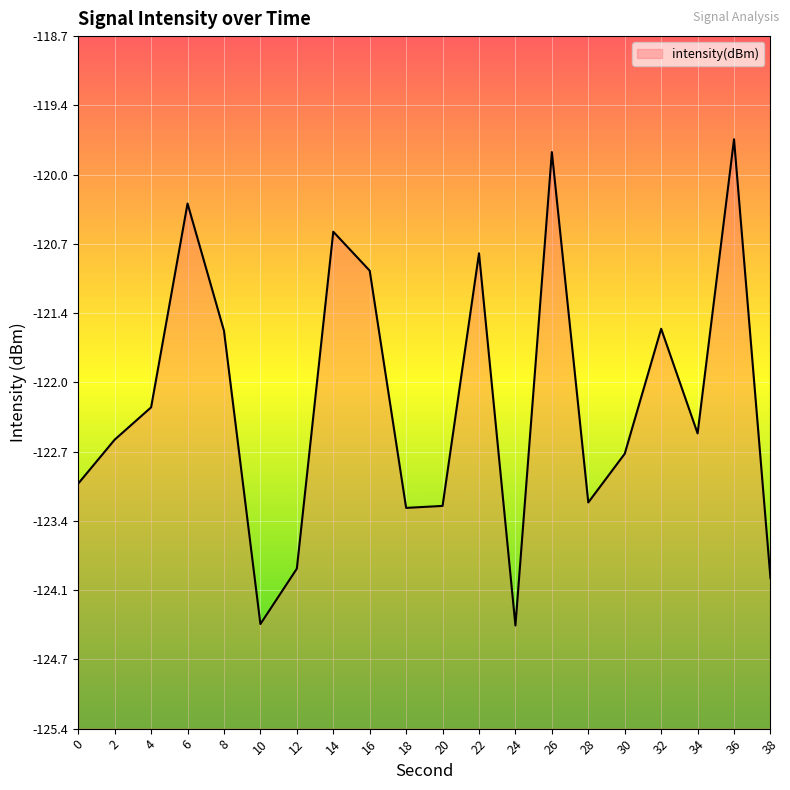

What is the value of the 12th point from the left?

-120.8